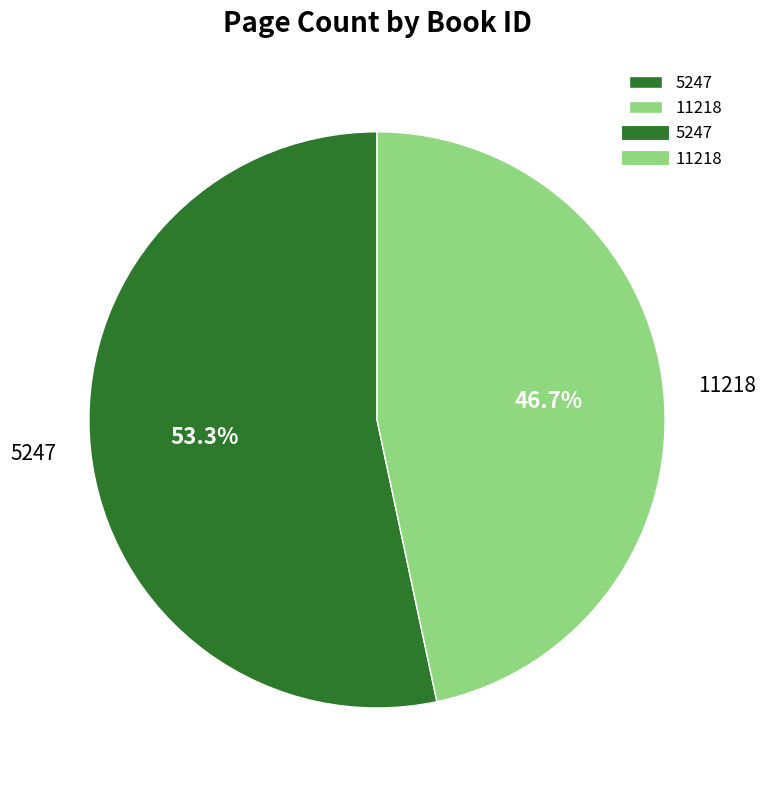

True or false: 11218 accounts for 47% of the total.

True